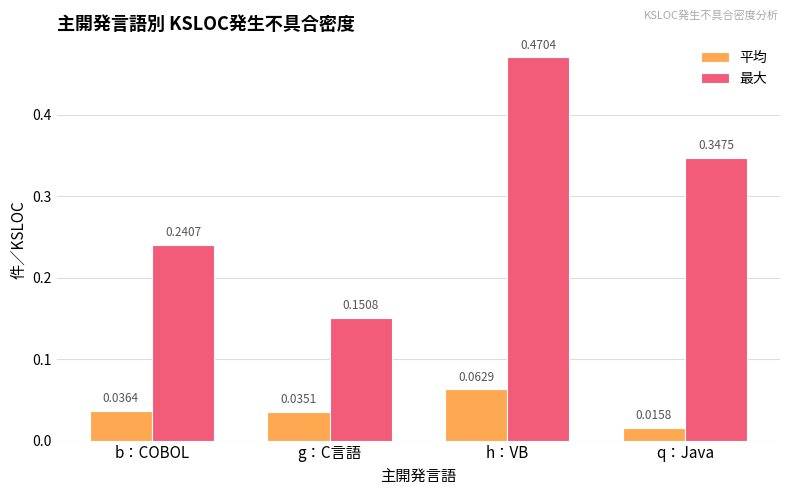

What position from the left is b：COBOL?

1